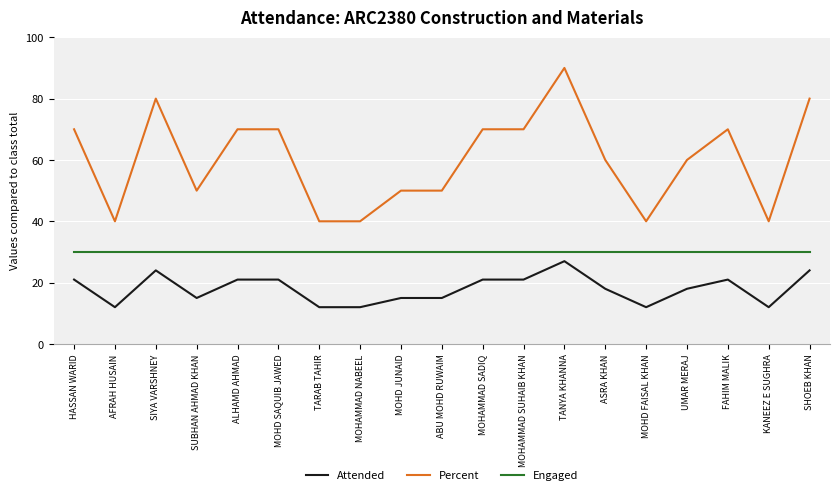

Reading left to right, extract all data points from this chart.

Attended: 21	12	24	15	21	21	12	12	15	15	21	21	27	18	12	18	21	12	24
Percent: 70	40	80	50	70	70	40	40	50	50	70	70	90	60	40	60	70	40	80
Engaged: 30	30	30	30	30	30	30	30	30	30	30	30	30	30	30	30	30	30	30